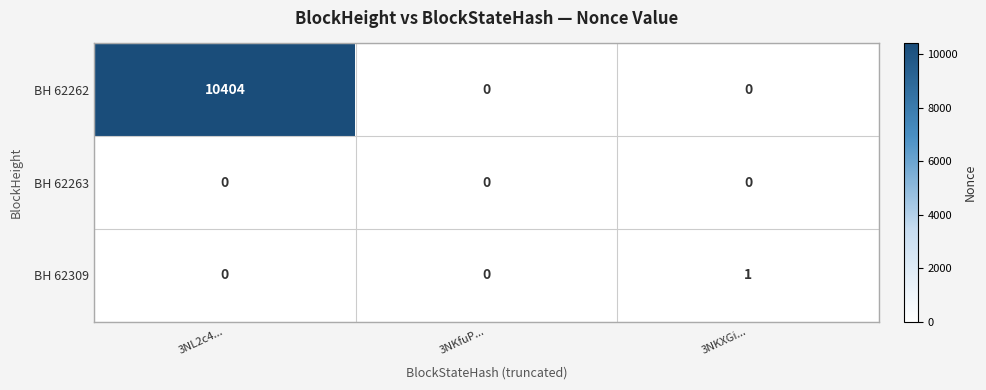

Reading right to left, extract all data points from this chart.

BH 62262: 3NKXGi...=0	3NKfuP...=0	3NL2c4...=10404
BH 62263: 3NKXGi...=0	3NKfuP...=0	3NL2c4...=0
BH 62309: 3NKXGi...=1	3NKfuP...=0	3NL2c4...=0